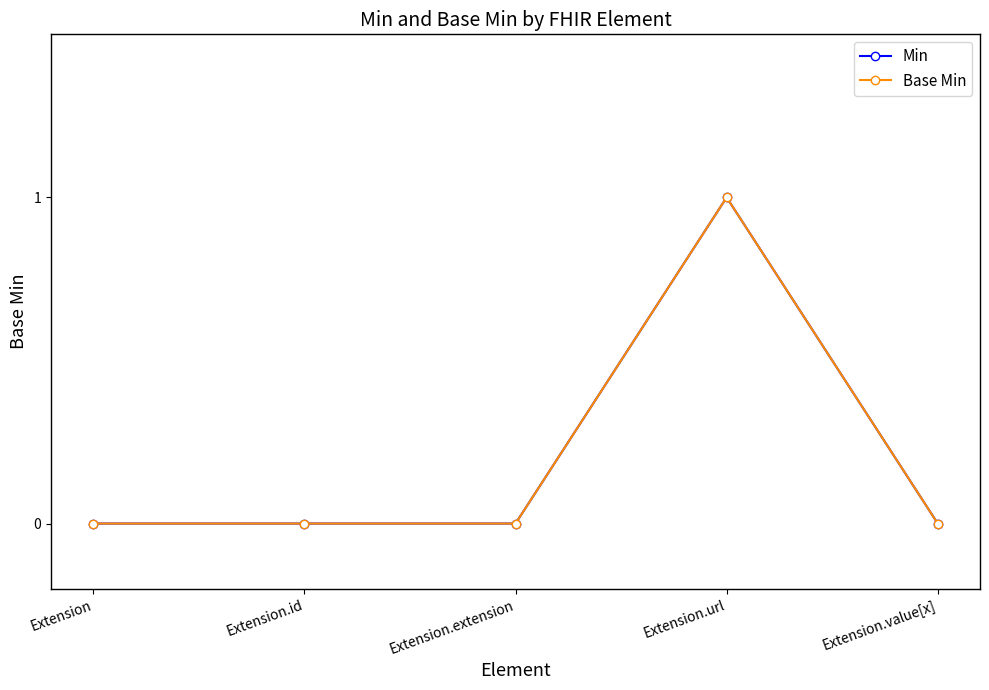

Which category has the highest value in the Min series?

Extension.url